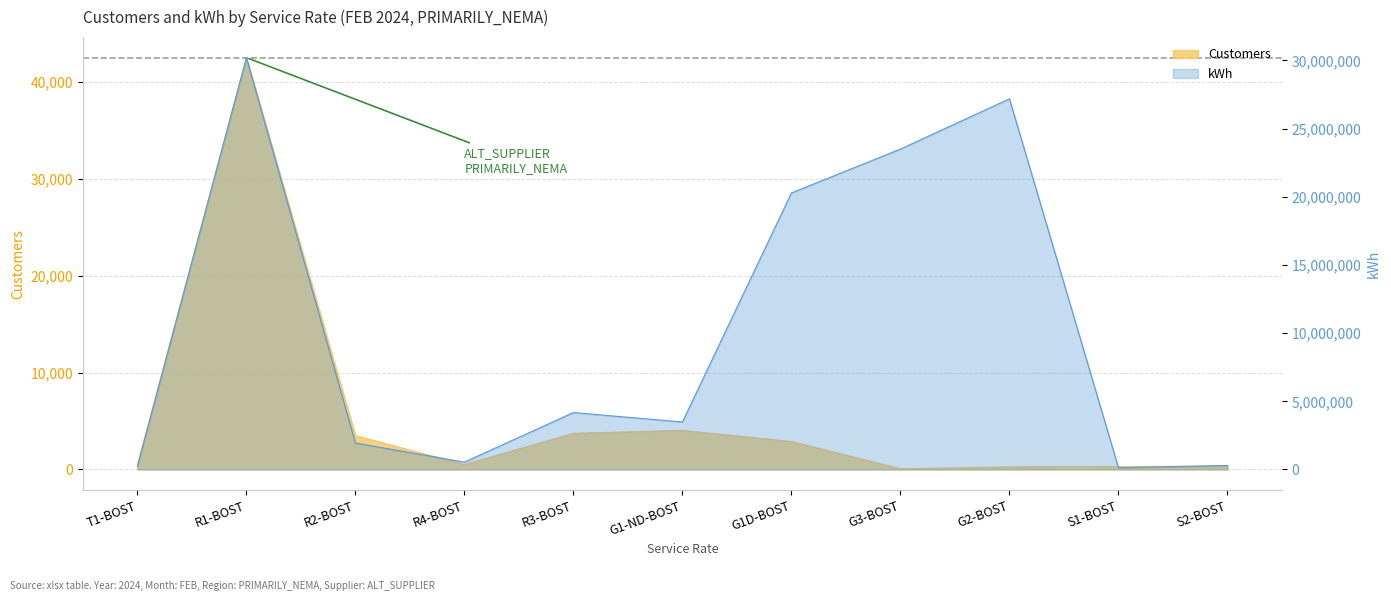

What is the total value across all series at G2-BOST?

27180671